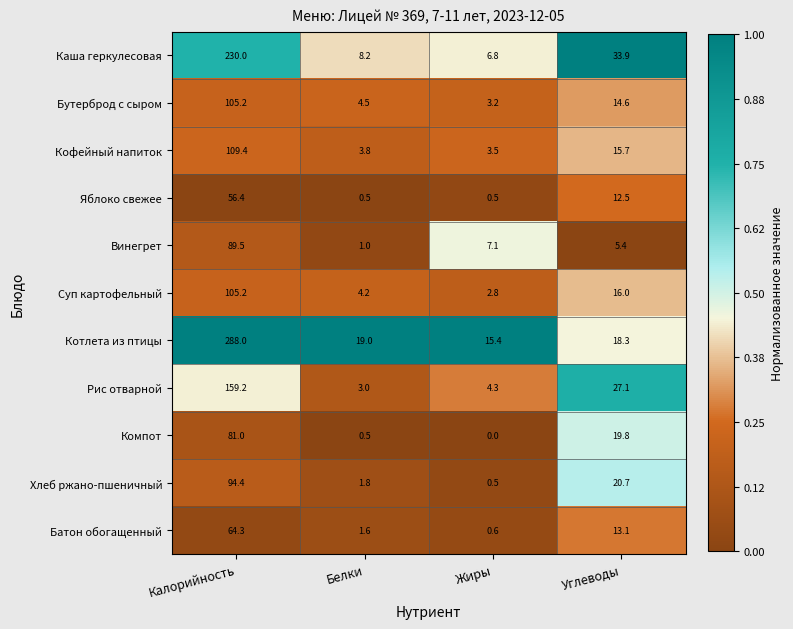

Which series changed the most between Белки and Углеводы?

Каша геркулесовая